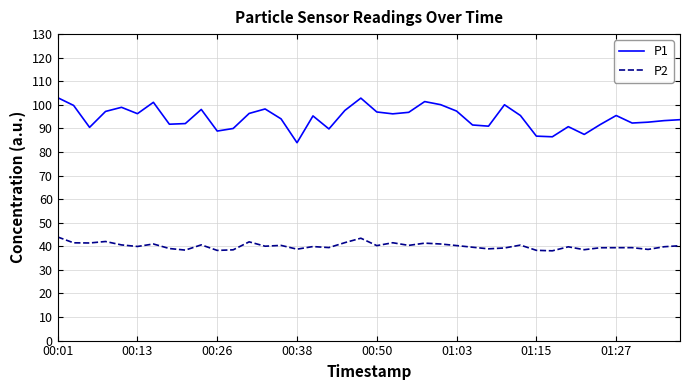

Does the chart have visible grid lines?

Yes